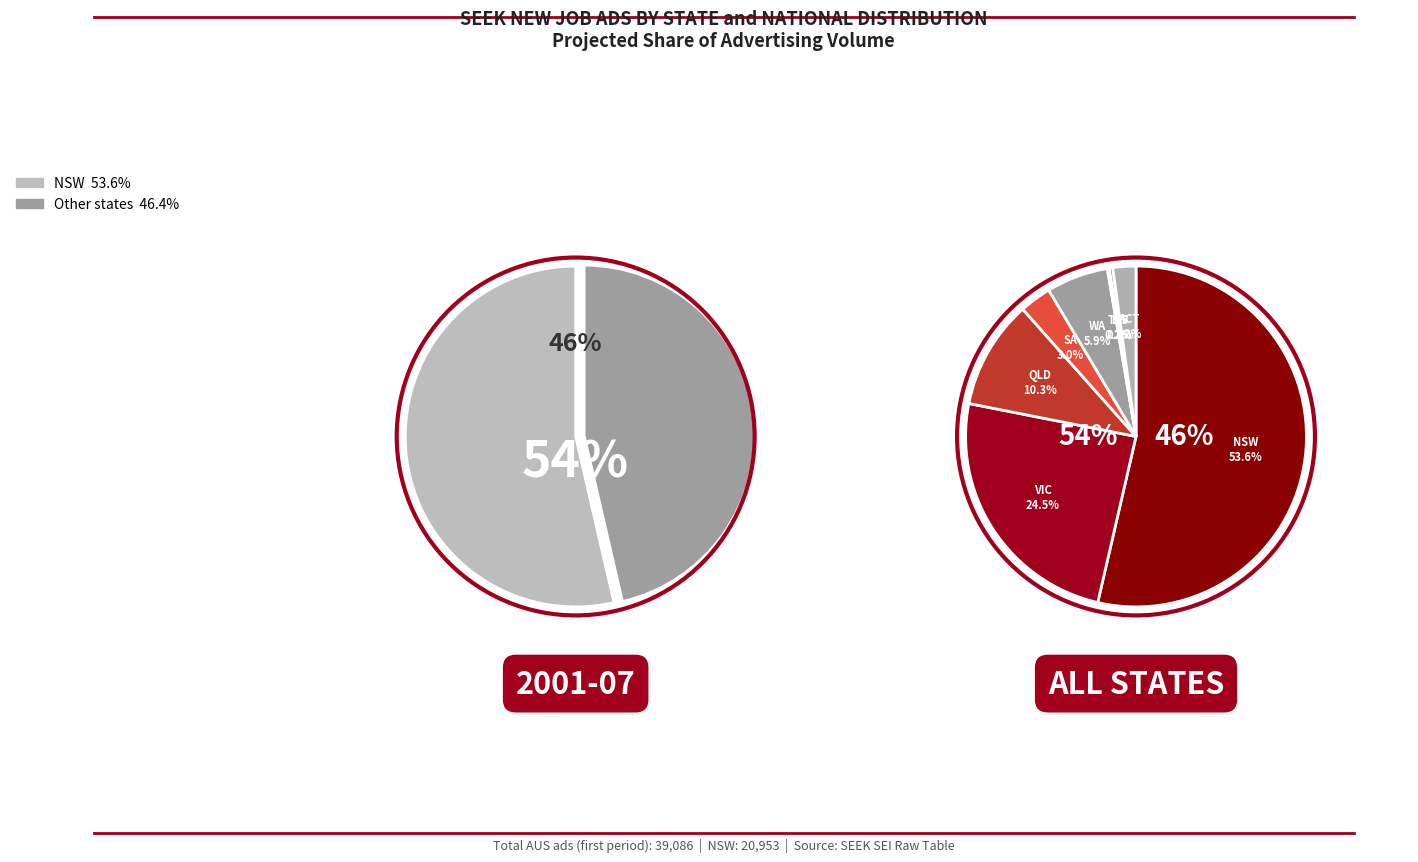

Combined, what portion of the pie is SA and WA?

8.9%